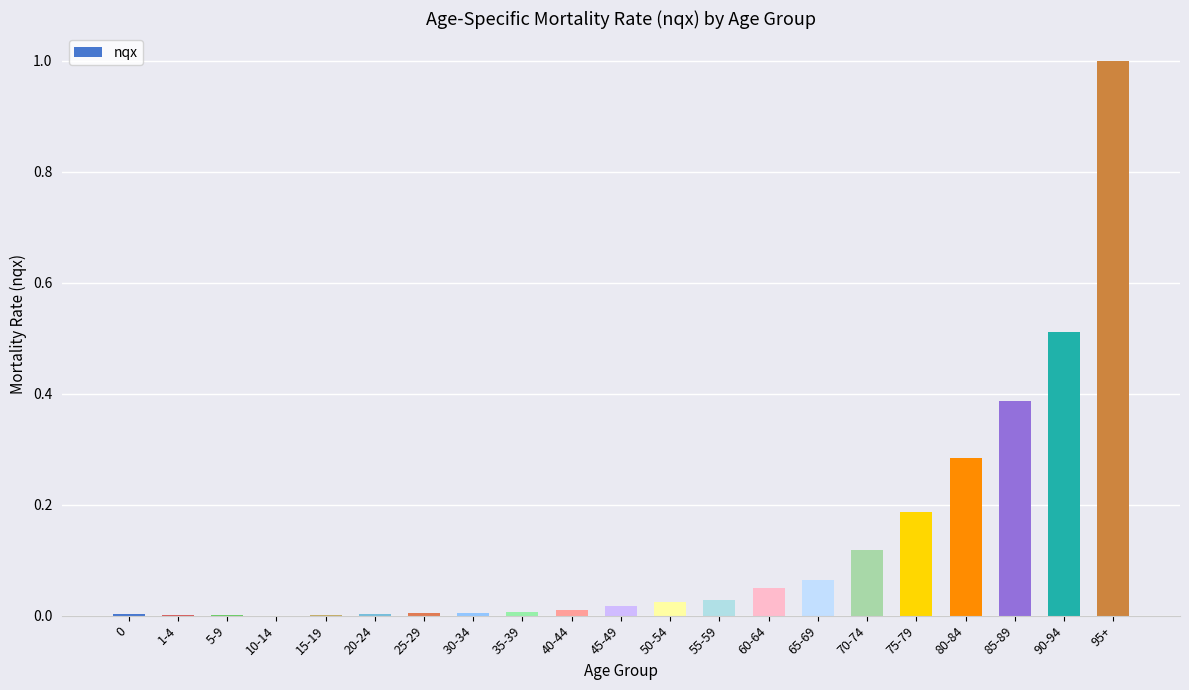

What is the sum of all values?

2.7